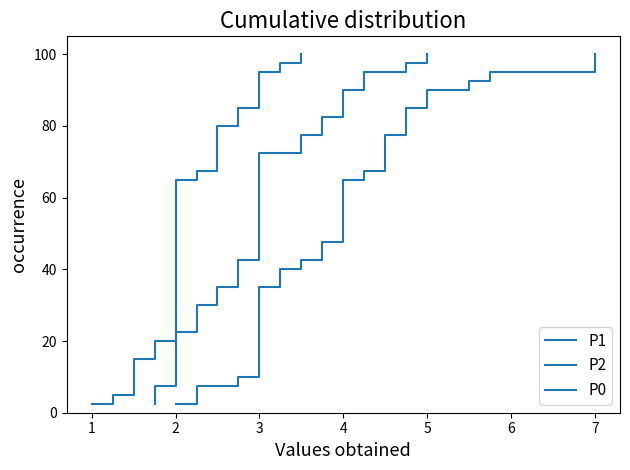

Where is P2 nearest to the value 51?

3